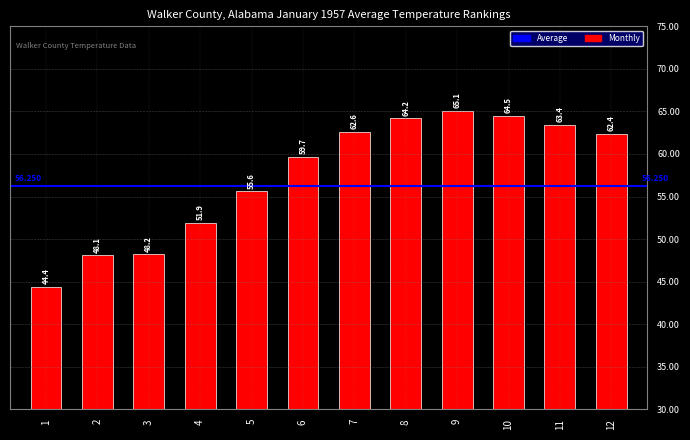

Reading left to right, extract all data points from this chart.

44.4	48.1	48.2	51.9	55.6	59.7	62.6	64.2	65.1	64.5	63.4	62.4